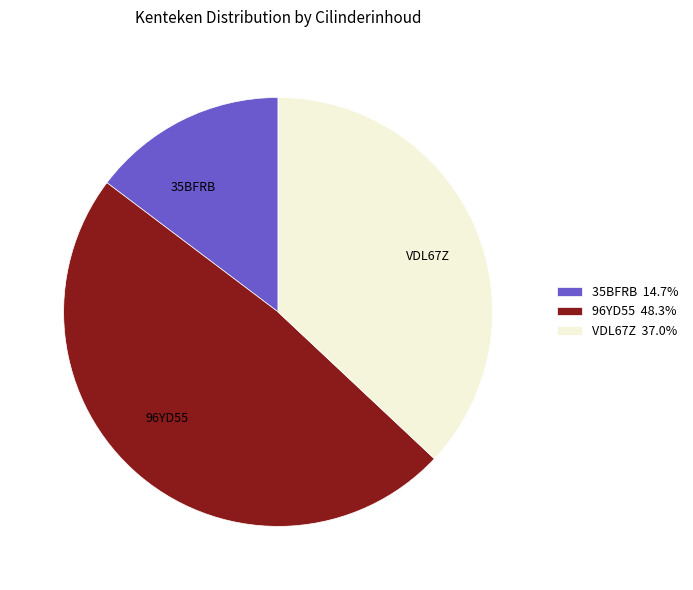

What is the ratio of the value at 96YD55 48.3% to the value at 35BFRB 14.7%?

3.3